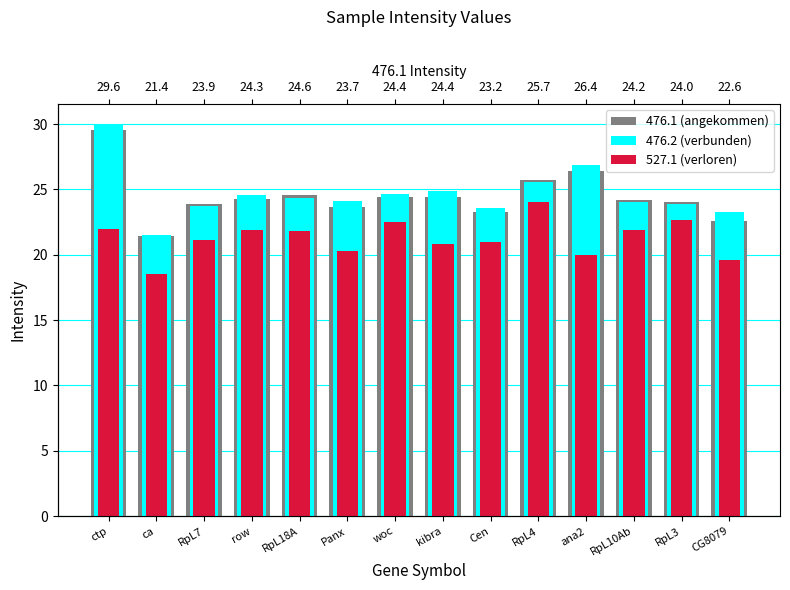

What is the difference between the maximum and minimum values in the 476.1 (angekommen) series?

8.1